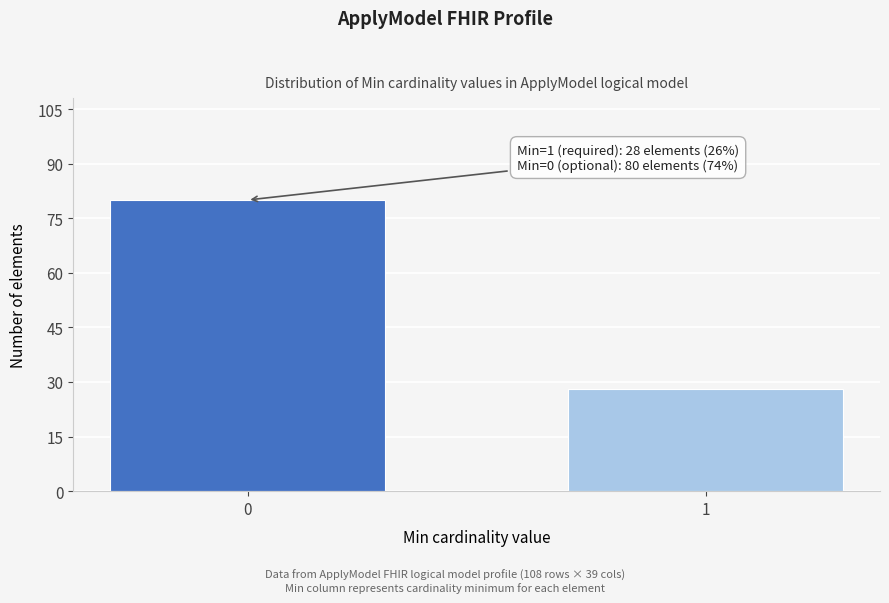

Reading left to right, list all the values displayed in this chart.

0=80	1=28